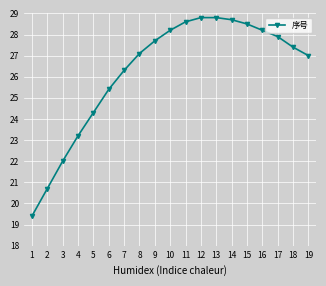

At which label is the value closest to 24?

5